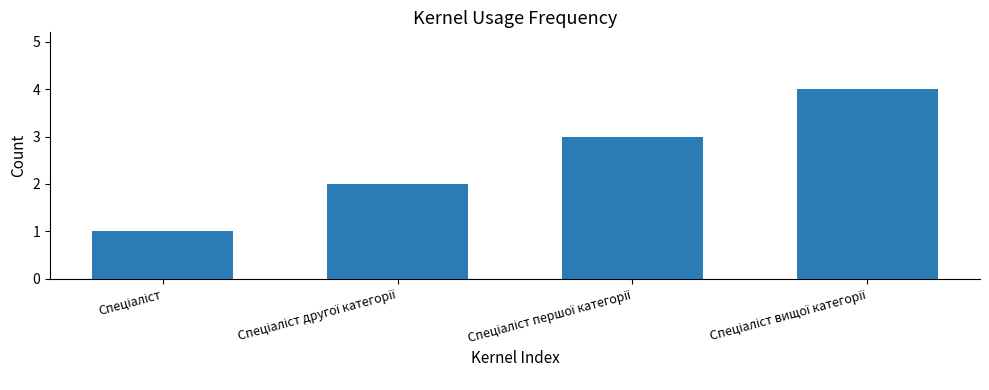

What is the difference between the maximum and minimum values?

3